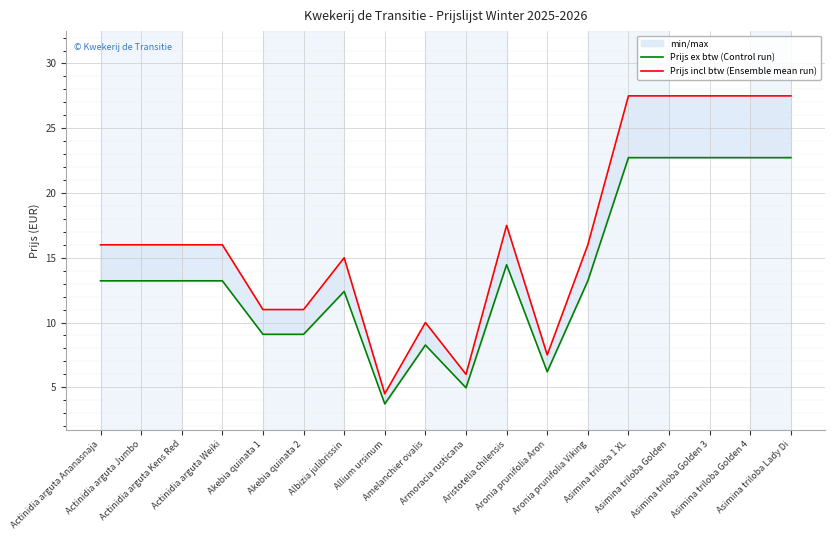

In Prijs ex btw (Control run), how many points are lower than both neighbors (excluding endpoints)?

3